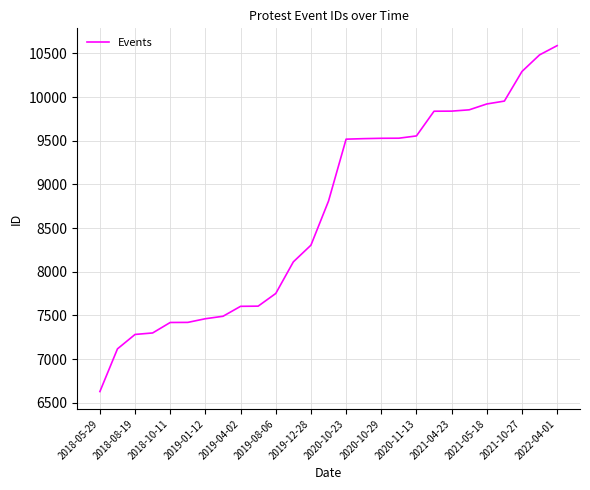

What is the greatest value displayed?

10590